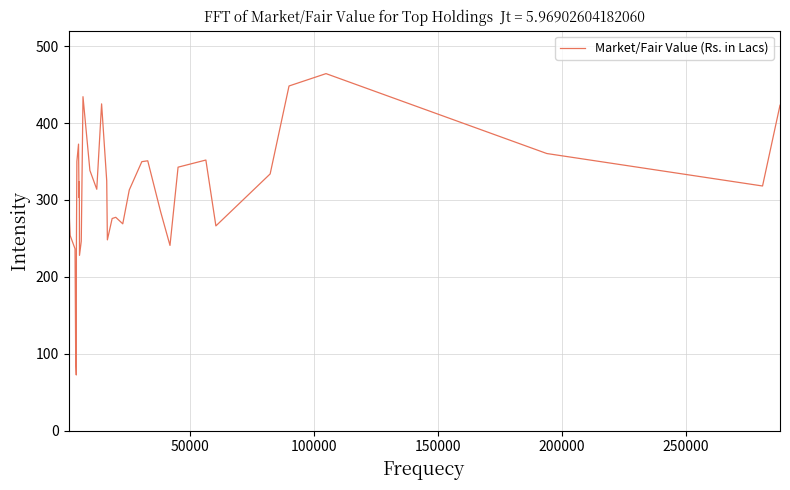

What is the greatest value displayed?

464.2